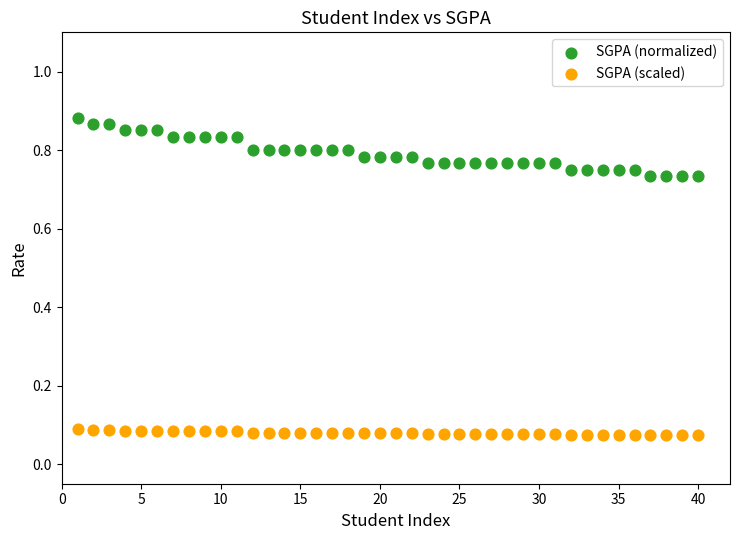

Which series contains the lowest Y value?

SGPA (scaled)